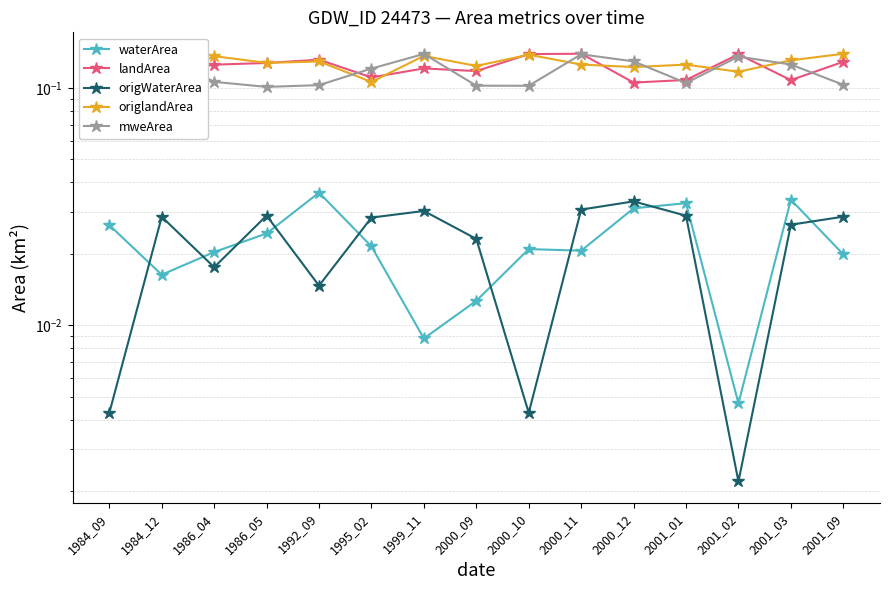

At how many categories does at least one series exceed 0?

15